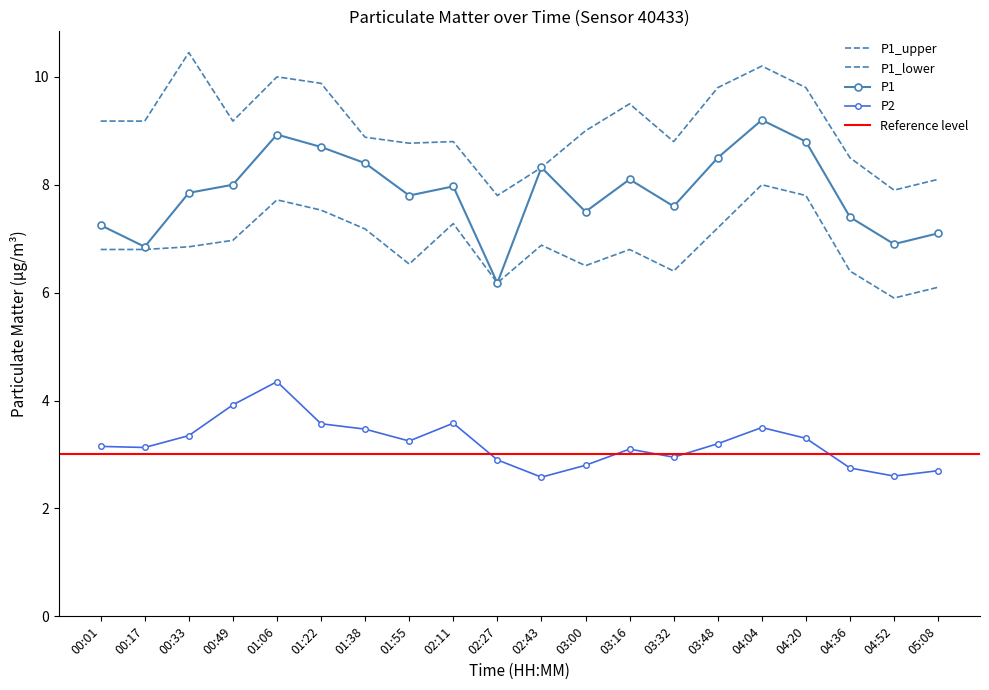

True or false: P2 has more than 0 points higher than both neighbors.

True